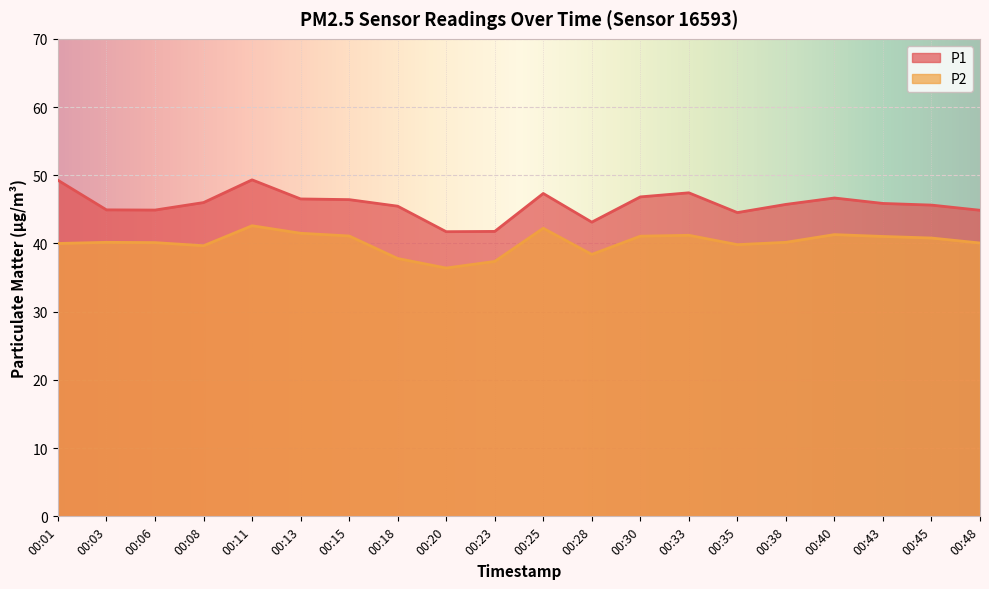

True or false: P2 and P1 cross at least once.

False